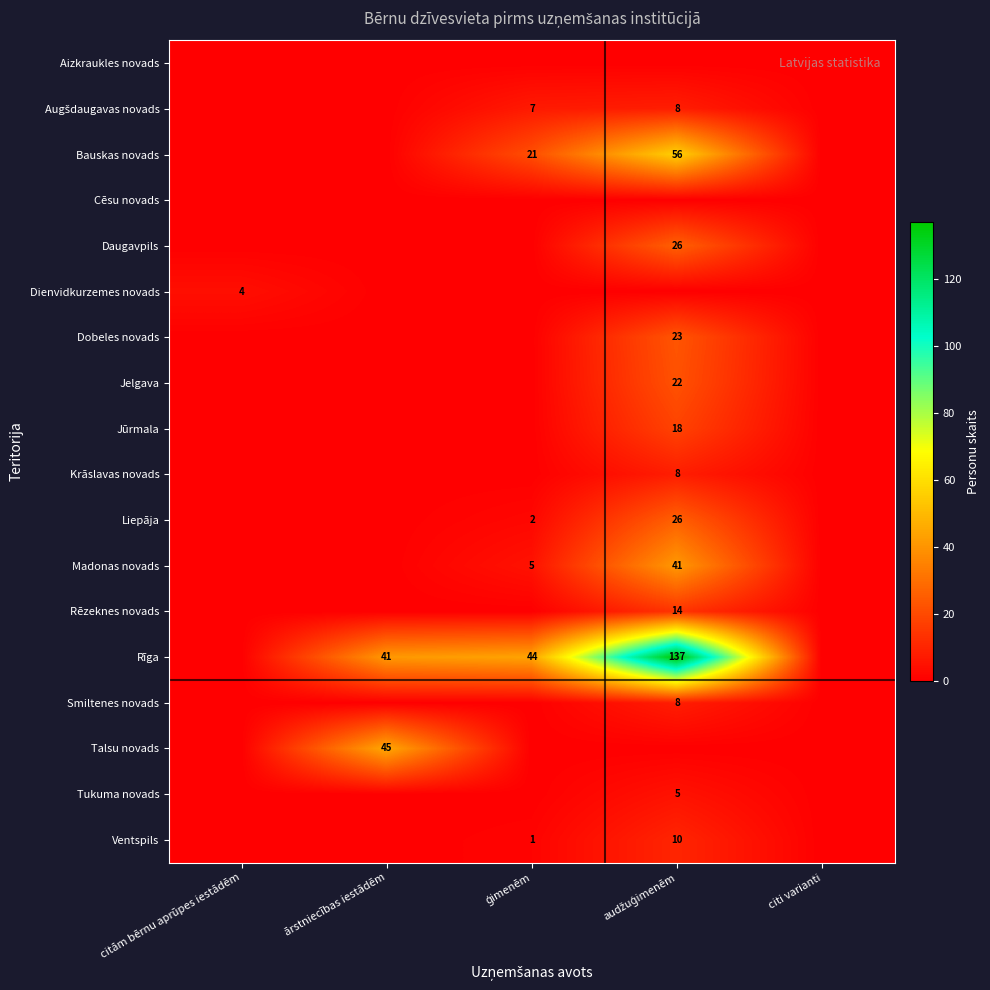

Which series has the widest spread of values?

Rīga